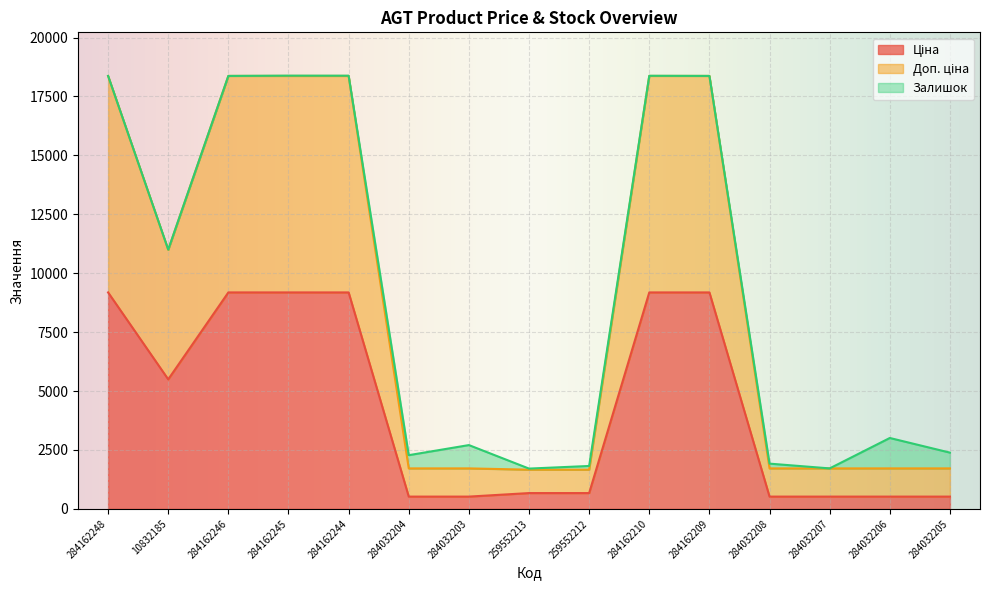

How many data points does each series have?

15